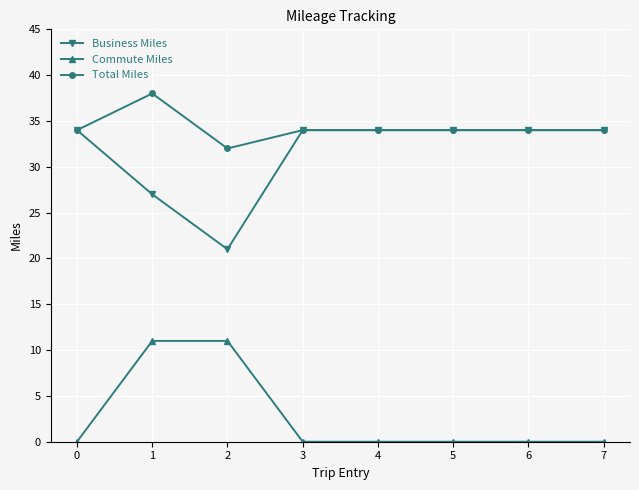

The Business Miles series shows 9 at 4. True or false?

False